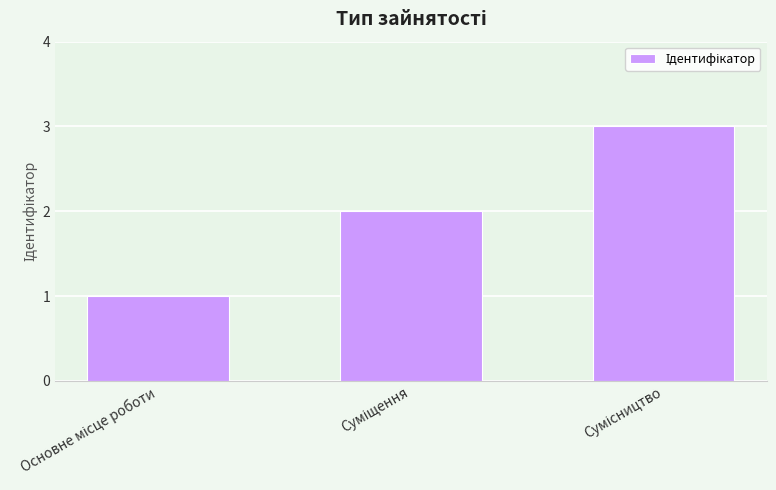

Are the bars horizontal?

No